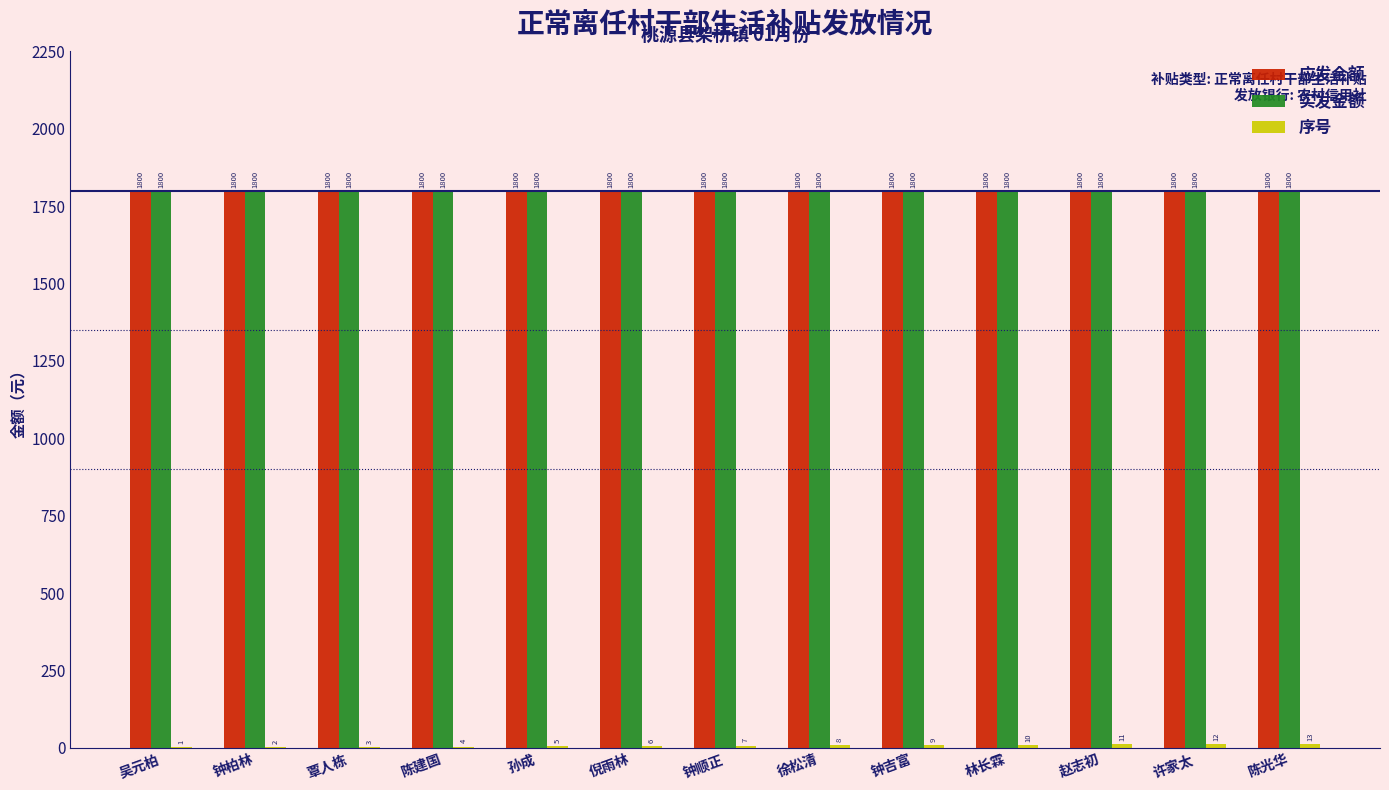

How many distinct data groups are displayed?

3